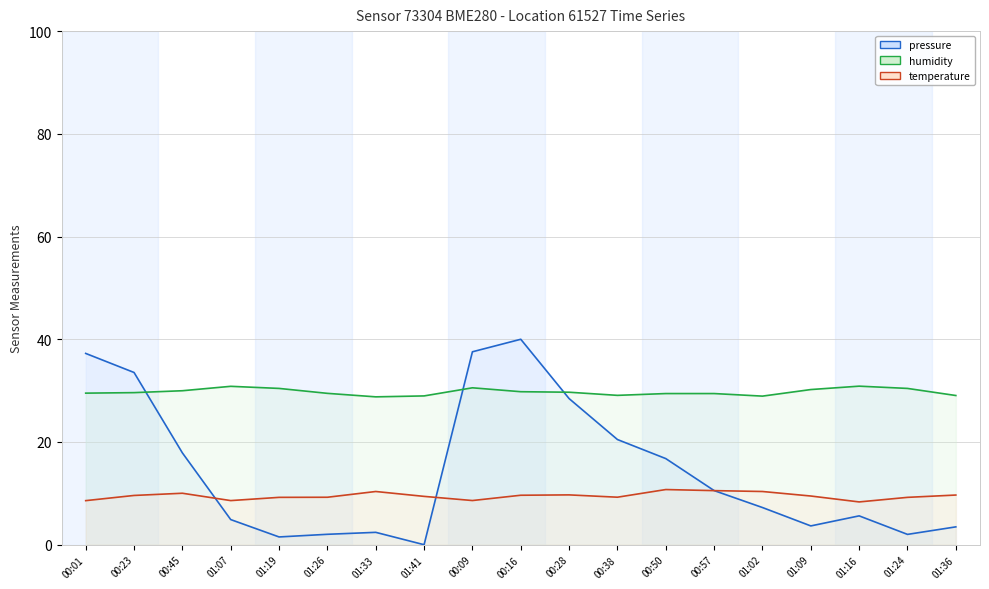

Rank the series by their average value, from highest to lowest.

humidity, pressure, temperature